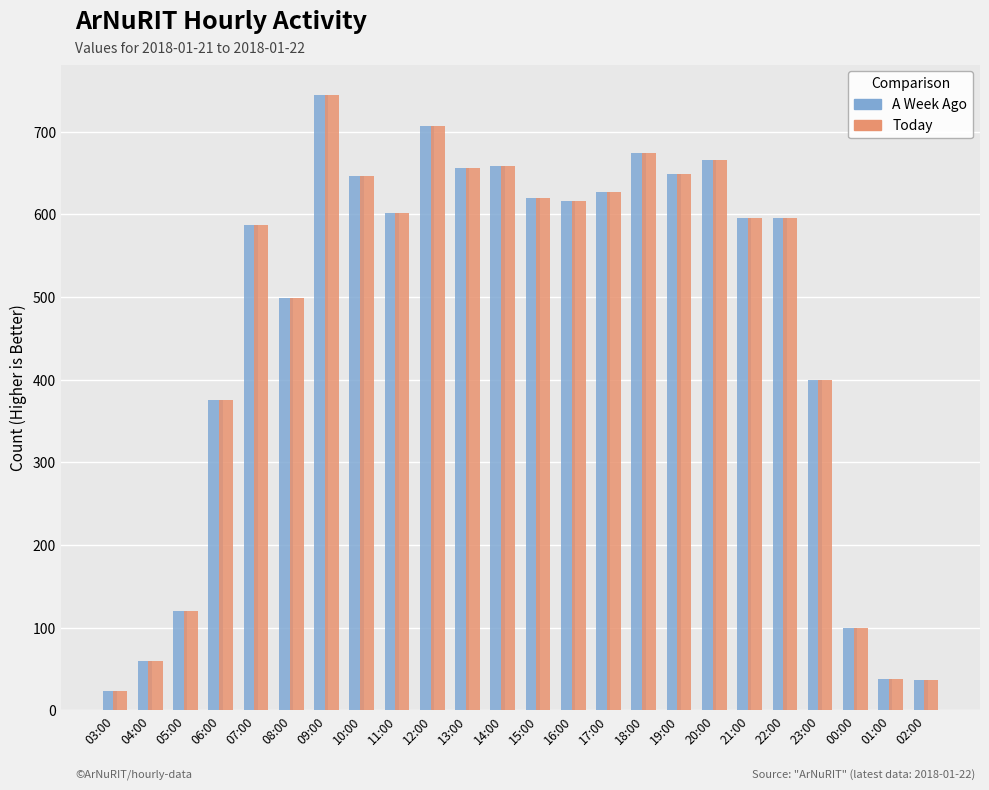

Which label corresponds to the smallest value in the chart?

03:00